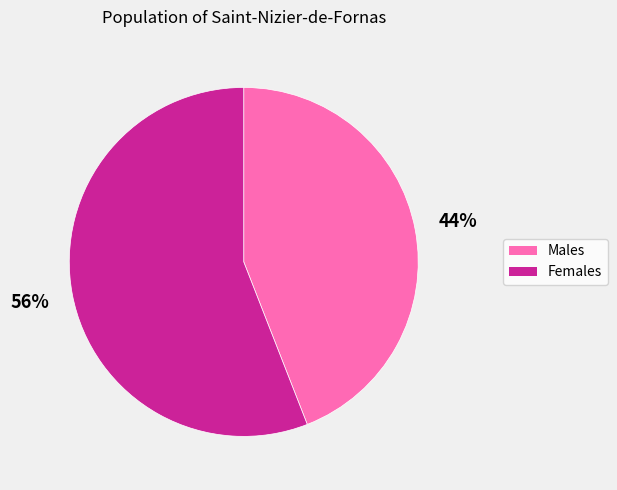

Is there a majority slice in this chart?

Yes